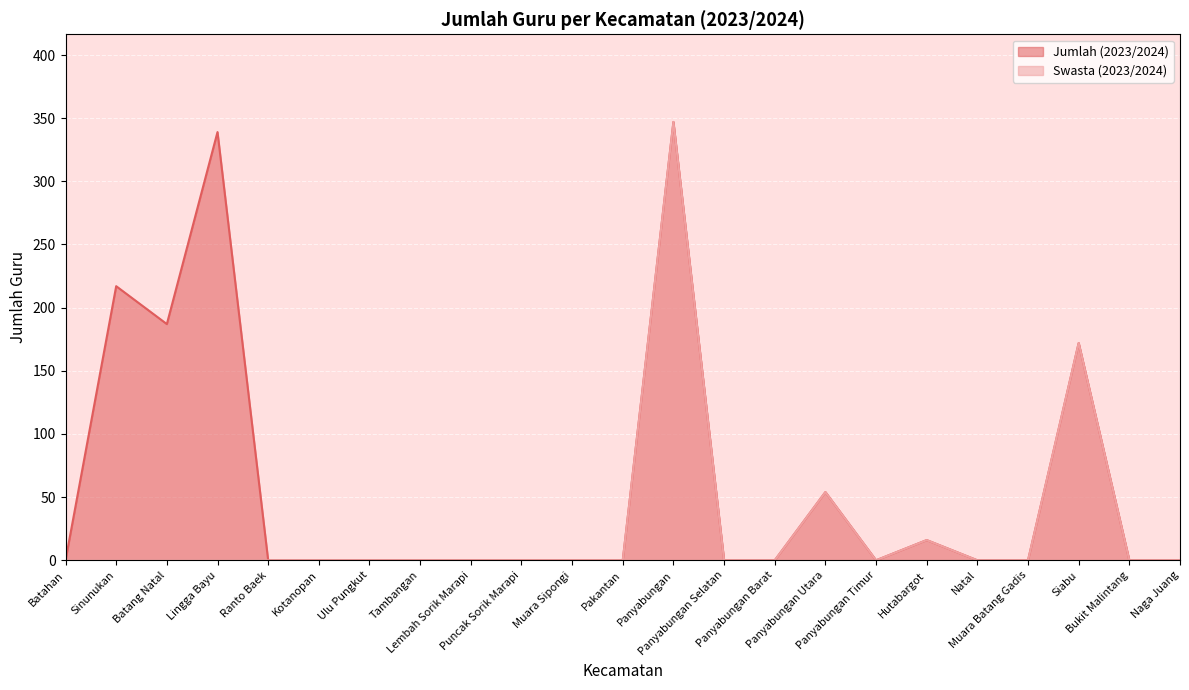

True or false: Swasta (2023/2024) and Jumlah (2023/2024) intersect in this chart.

False